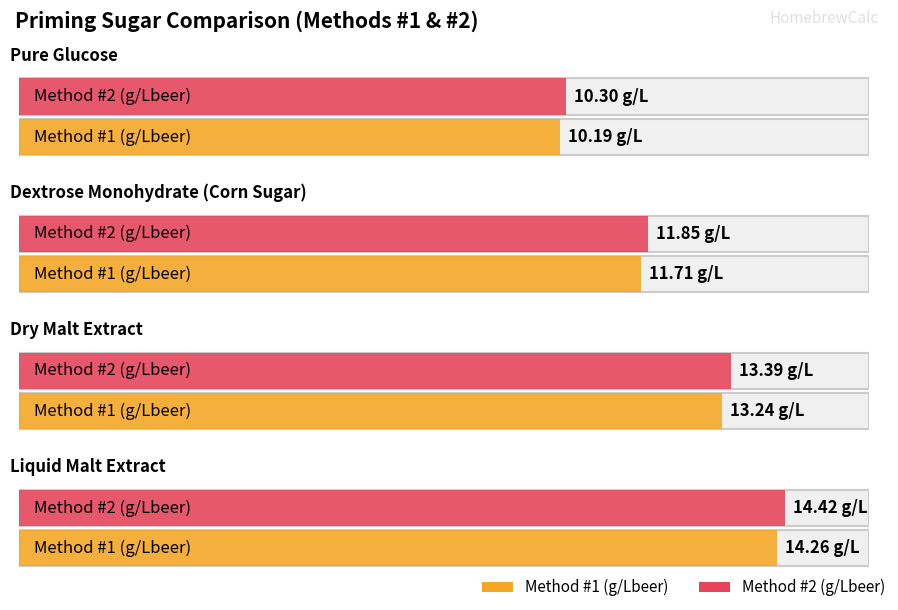

Is the value of Method #1 (g/Lbeer) at Pure Glucose greater than the value of Method #2 (g/Lbeer) at Pure Glucose?

No